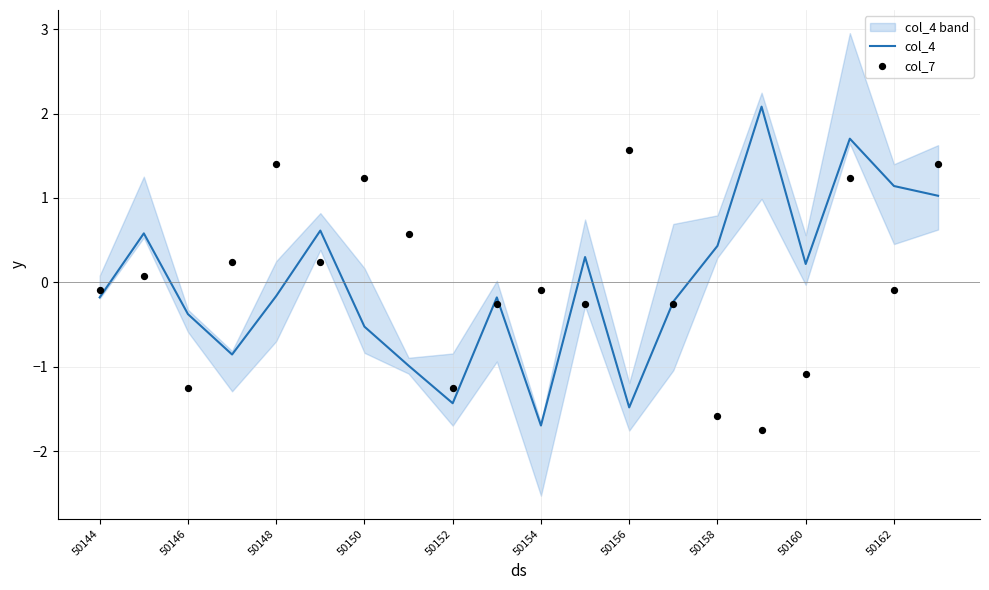

The value of col_4 at 50148 is -0.2. True or false?

True